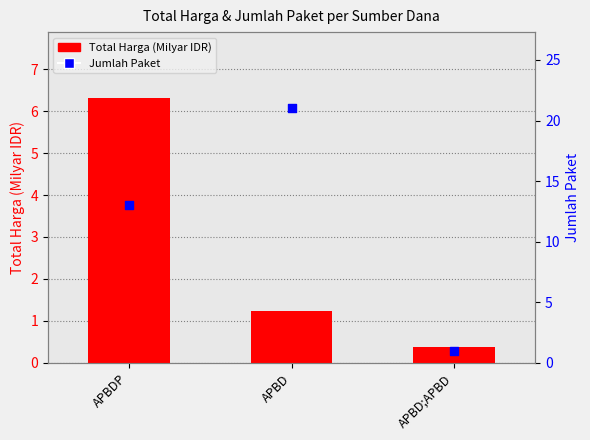

What are all the series names shown in the legend?

Total Harga (Milyar IDR), Jumlah Paket